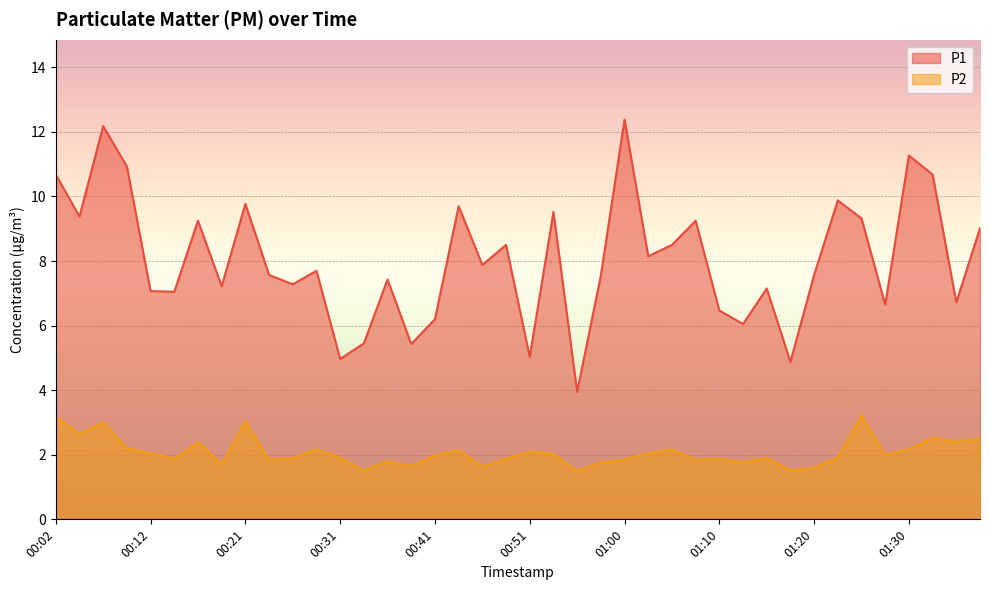

What is the sum of the P2 values at 00:31 and 00:29?

4.1